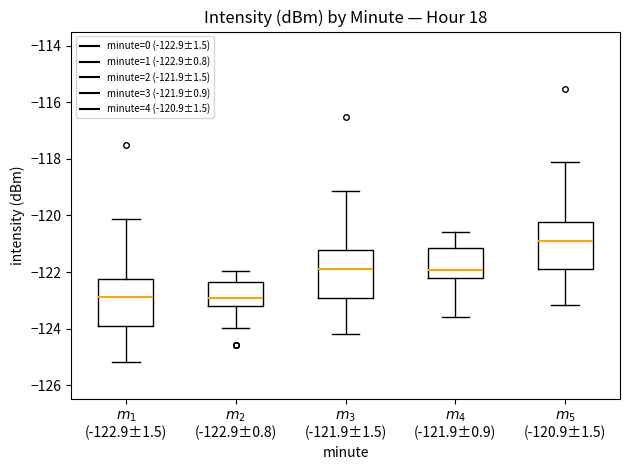

Reading left to right, read every box against the y-axis: the position of its median line, the range the box covers, and the ends of its whiskers. The values are not printed on the chart, so give them approximately, as read against the axis.

$m_1$ (-122.9±1.5): median -122.8, box -123.8 to -122.2, whiskers -125.2 to -120.2
$m_2$ (-122.9±0.8): median -123.0, box -123.2 to -122.4, whiskers -124.0 to -122.0
$m_3$ (-121.9±1.5): median -121.8, box -122.8 to -121.2, whiskers -124.2 to -119.2
$m_4$ (-121.9±0.9): median -122.0, box -122.2 to -121.2, whiskers -123.6 to -120.6
$m_5$ (-120.9±1.5): median -120.8, box -121.8 to -120.2, whiskers -123.2 to -118.2